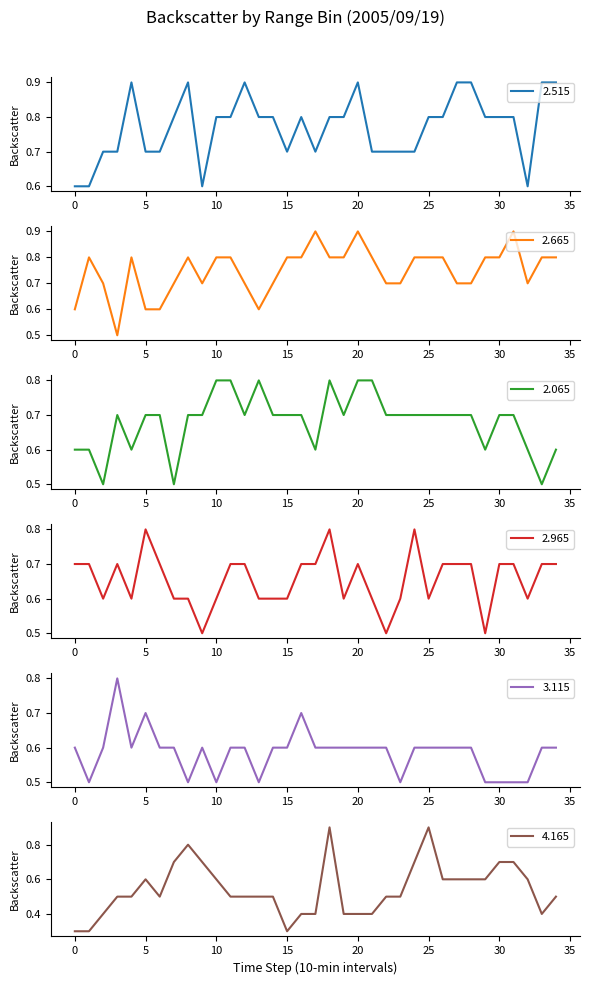

What is the maximum value for 2.515?

0.9